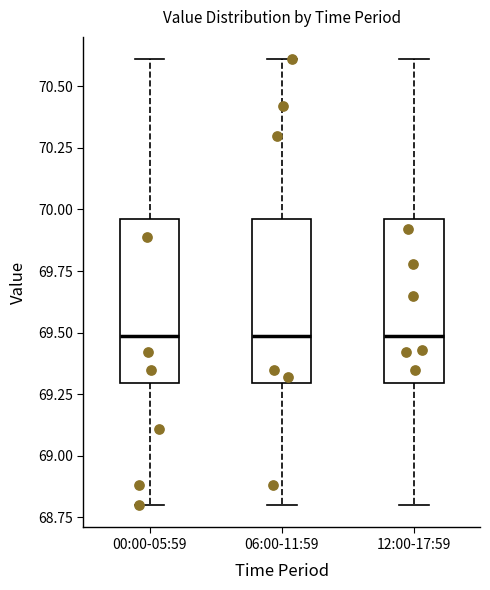

Where does the upper whisker of the box for 12:00-17:59 end on the y-axis? The values are not printed on the chart, so give them approximately, as read against the axis.

70.60